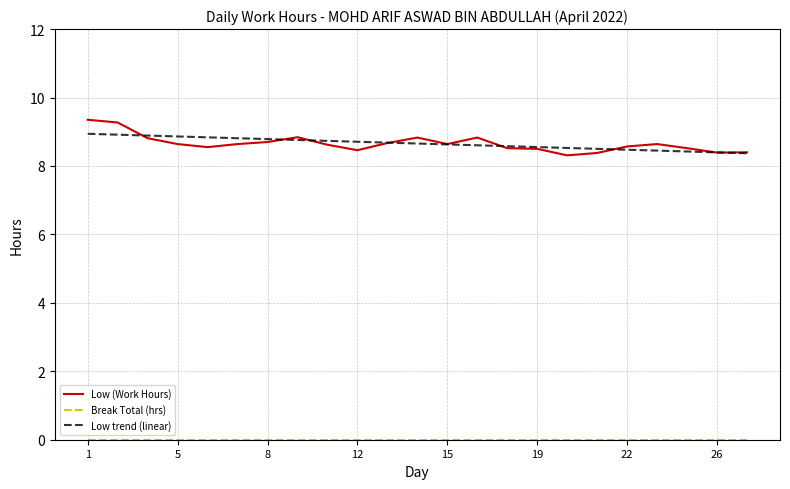

Does the chart display data point markers on the line(s)?

No